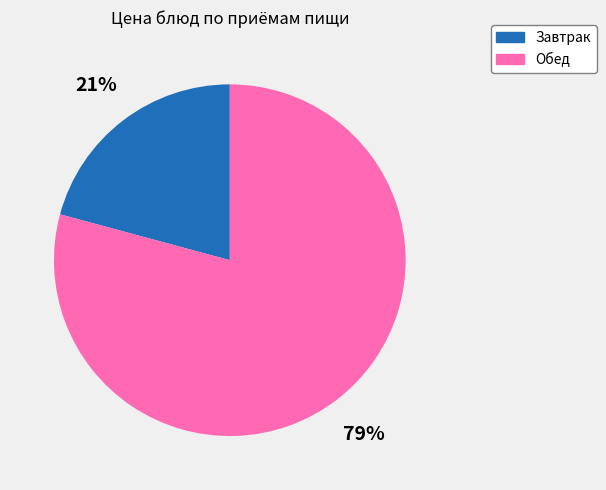

Which has a higher value, Завтрак or Обед?

Обед